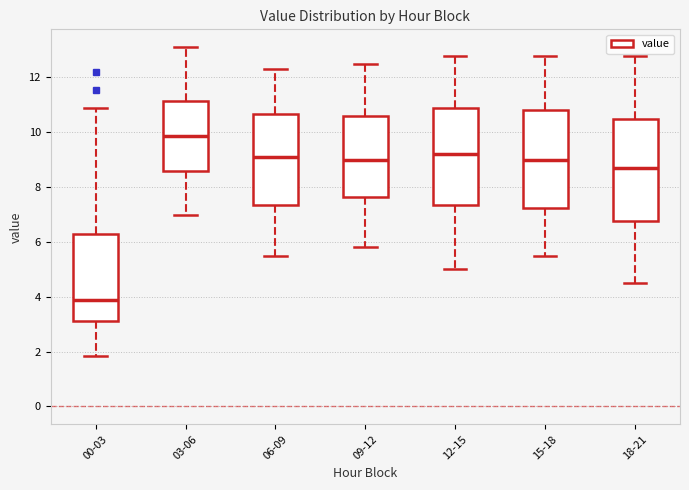

Reading left to right, read every box against the y-axis: the position of its median line, the range the box covers, and the ends of its whiskers. The values are not printed on the chart, so give them approximately, as read against the axis.

00-03: median 4.0, box 3.2 to 6.2, whiskers 1.8 to 11.0
03-06: median 9.8, box 8.6 to 11.2, whiskers 7.0 to 13.2
06-09: median 9.2, box 7.4 to 10.6, whiskers 5.6 to 12.4
09-12: median 9.0, box 7.6 to 10.6, whiskers 5.8 to 12.6
12-15: median 9.2, box 7.4 to 11.0, whiskers 5.0 to 12.8
15-18: median 9.0, box 7.2 to 10.8, whiskers 5.6 to 12.8
18-21: median 8.8, box 6.8 to 10.6, whiskers 4.6 to 12.8